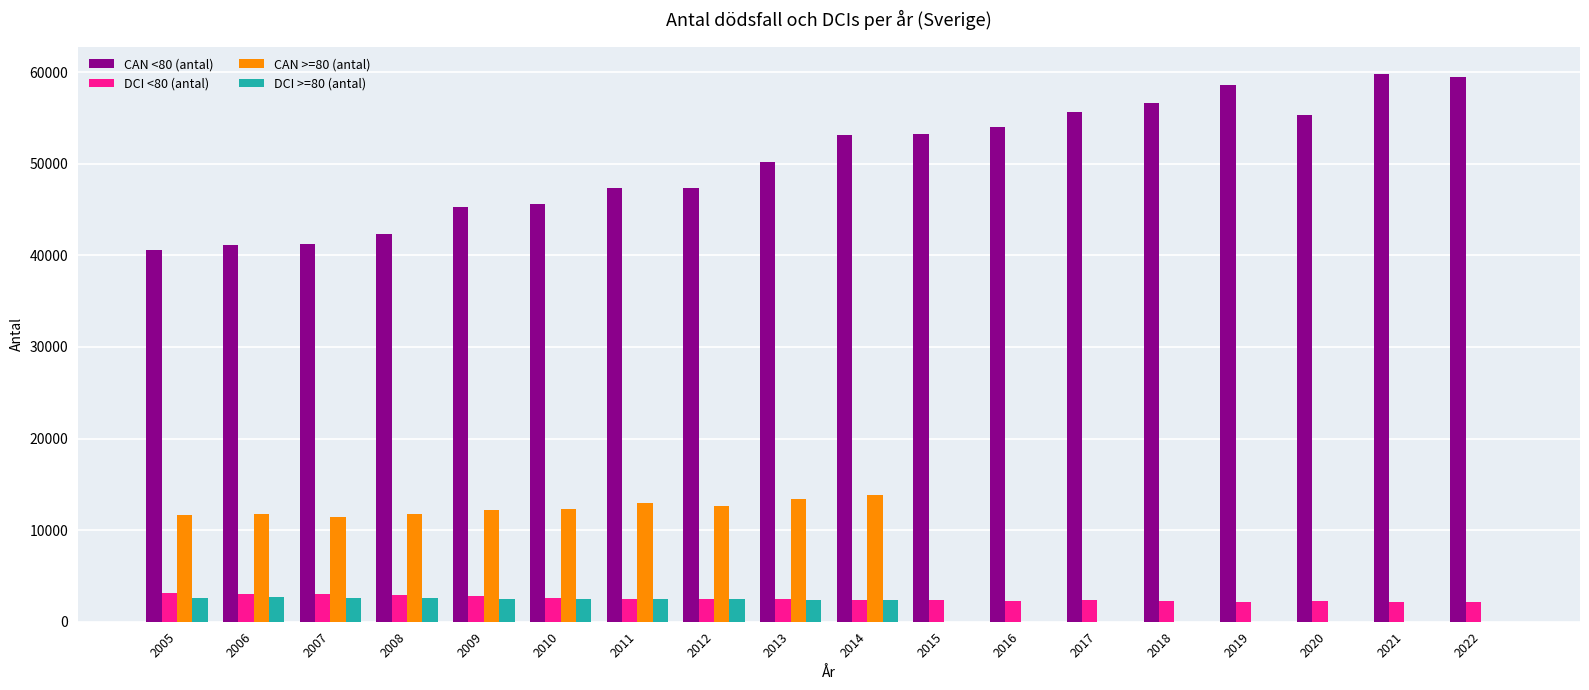

What is the approximate value of DCI <80 (antal) at 2020, to the nearest 10?

2240